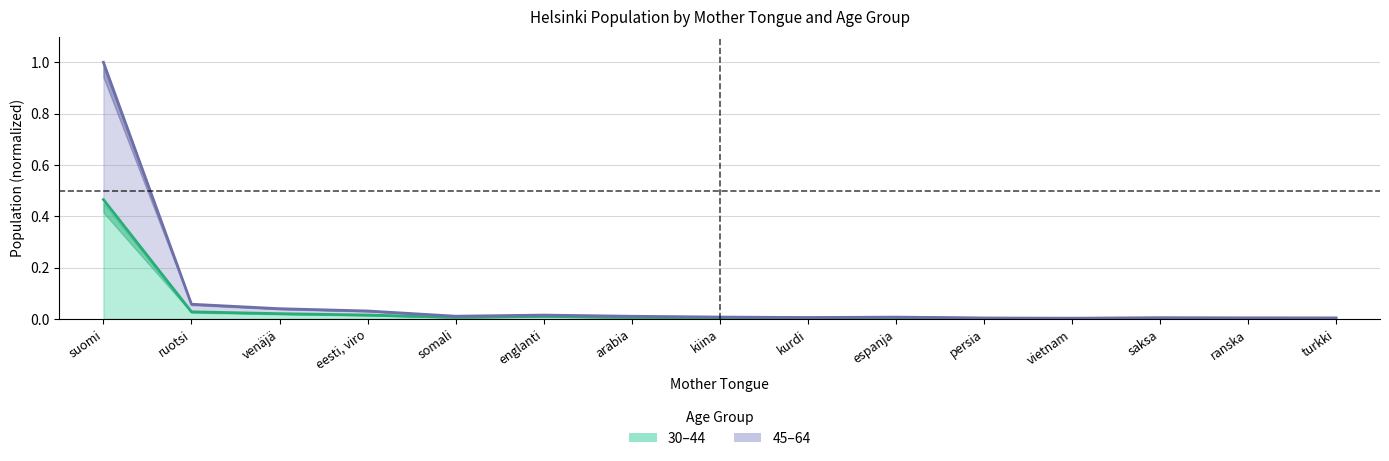

How many lines are shown in the chart?

2